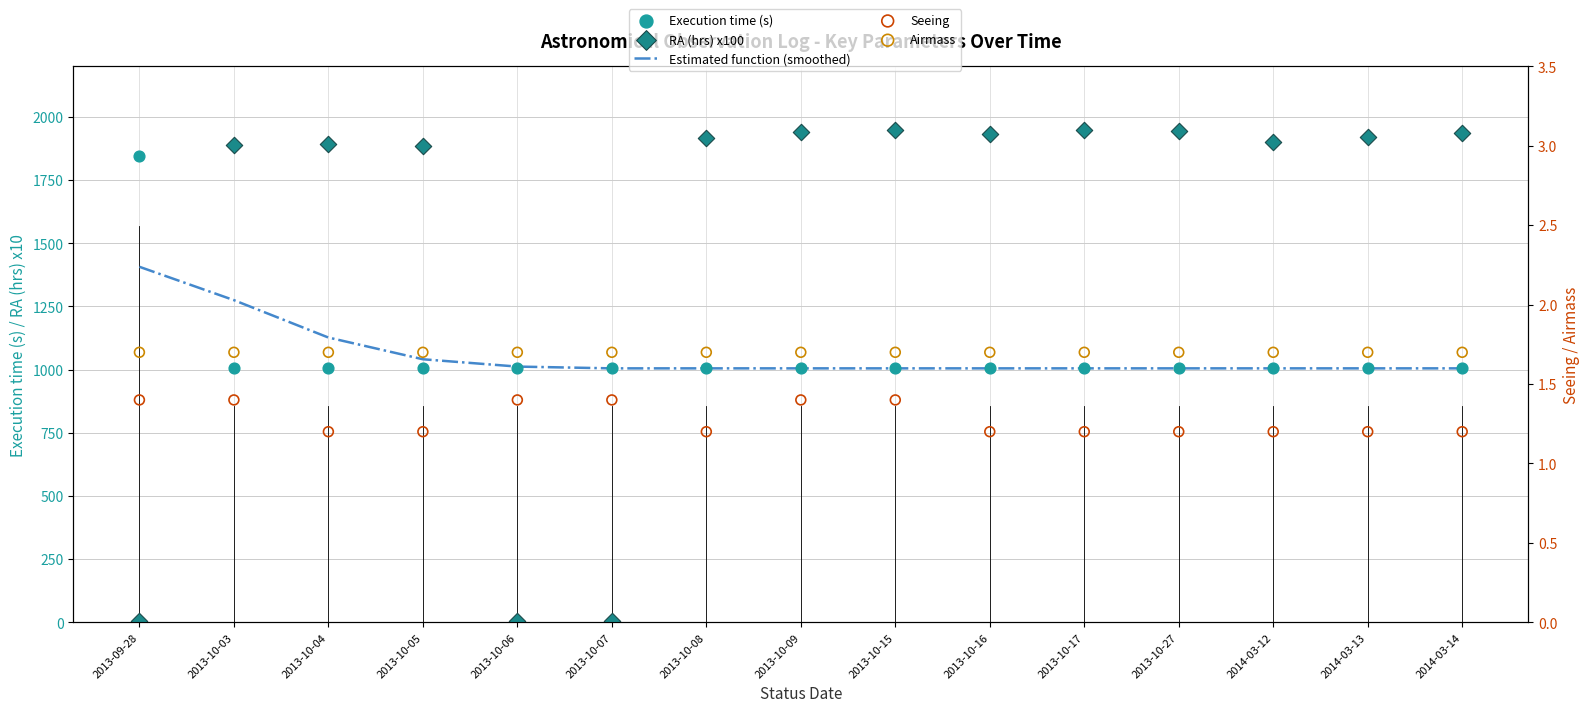

At how many categories does at least one series exceed 1783?

13